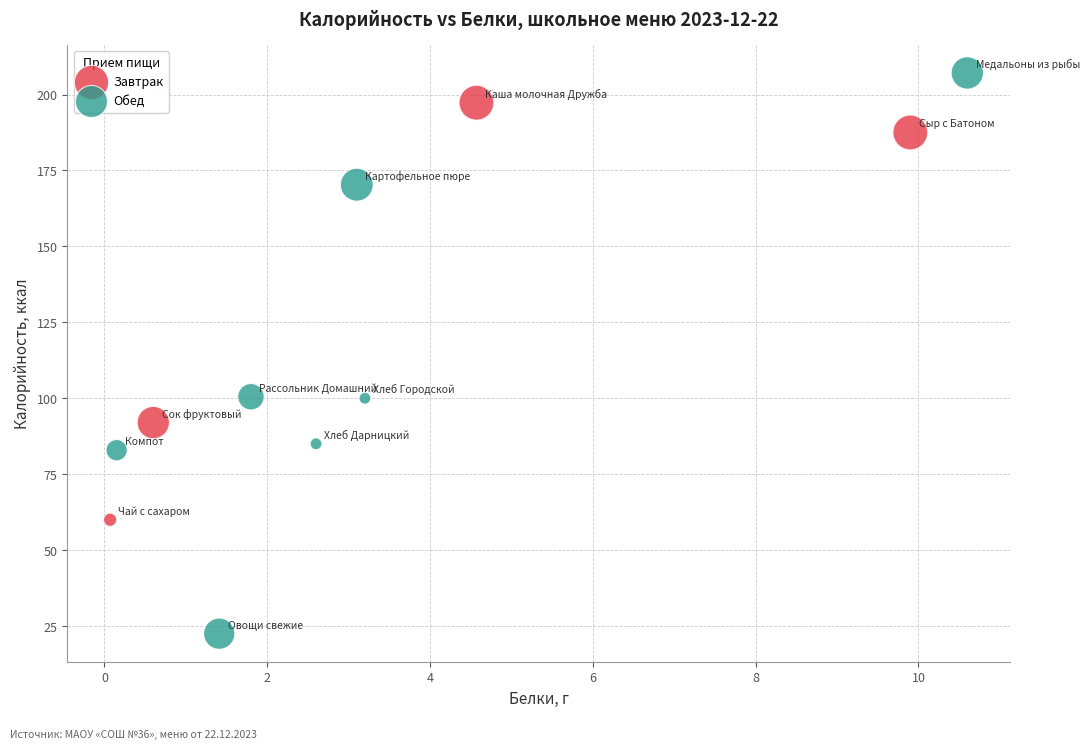

Which series contains the lowest Y value?

Обед